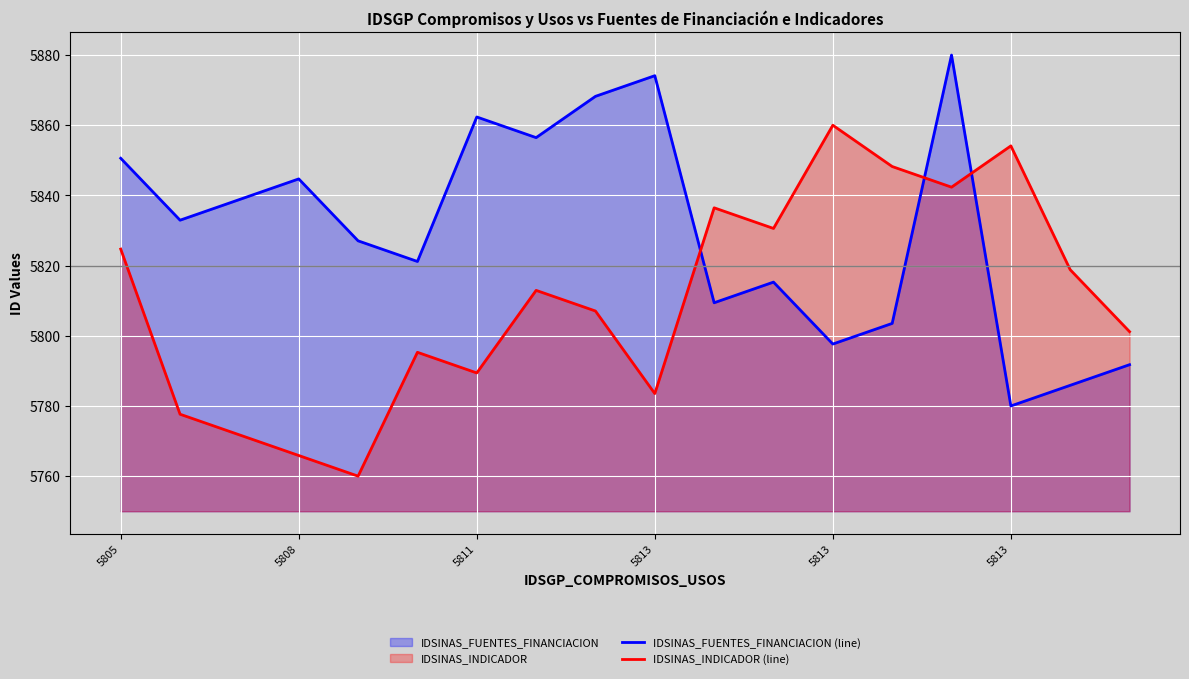

Does the chart display data point markers on the line(s)?

No